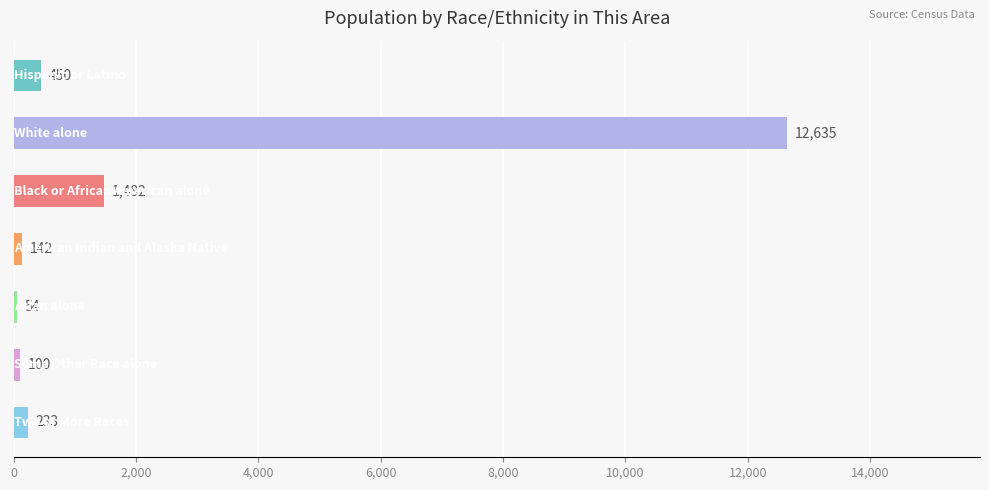

What is the smallest value displayed?

54